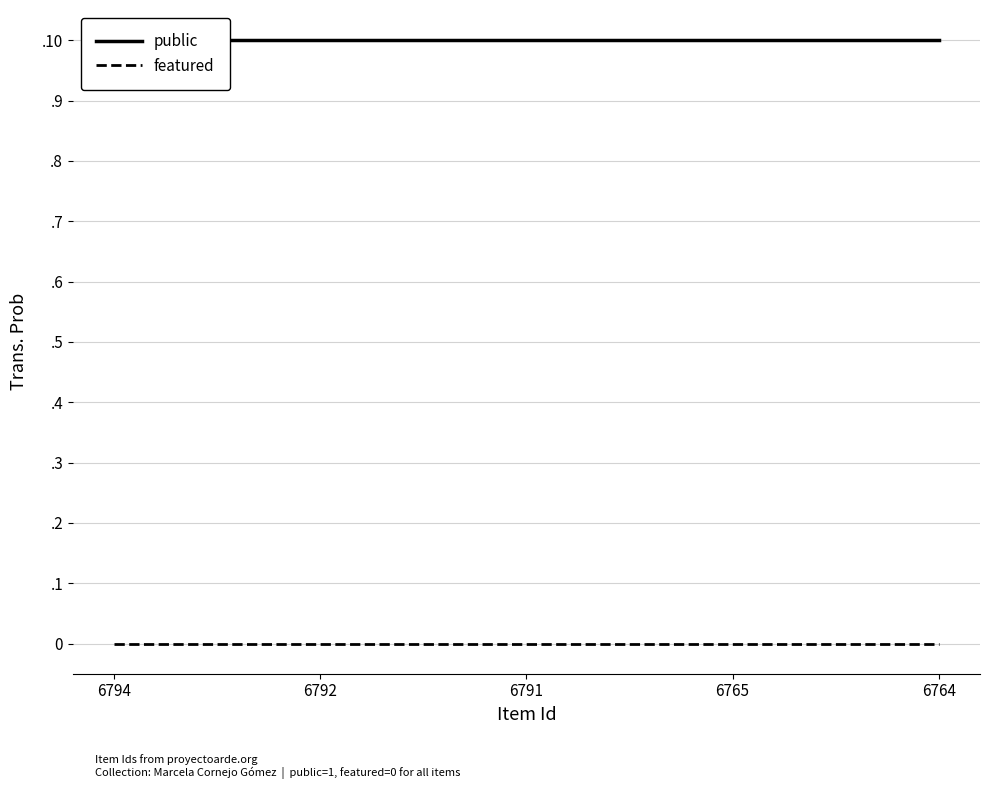

List the series in order of their peak value, highest first.

public, featured